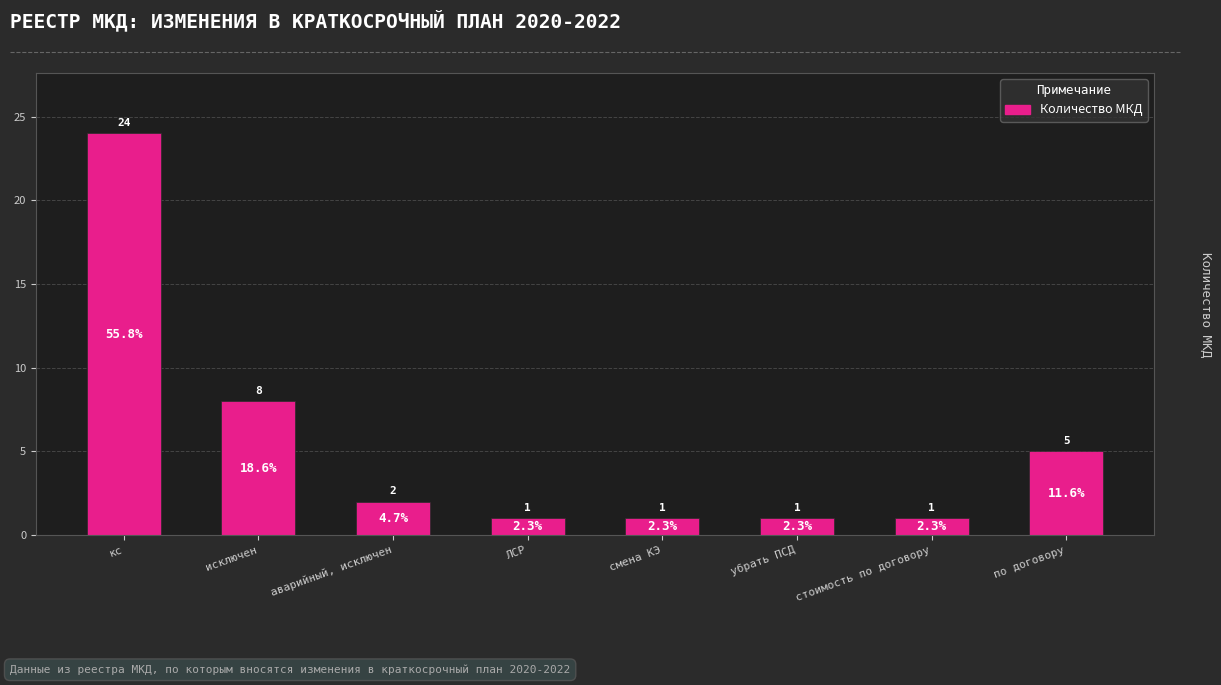

True or false: the data shows 2 at ЛСР.

False